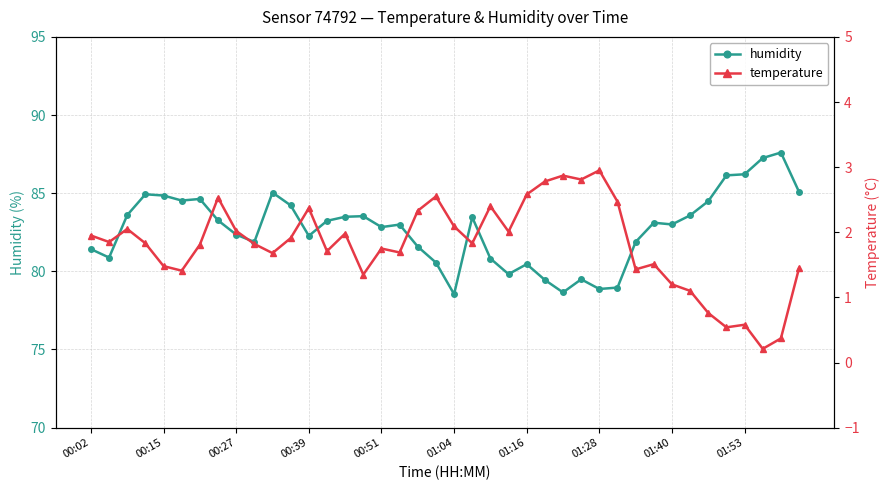

Where is temperature nearest to the value 1?

33